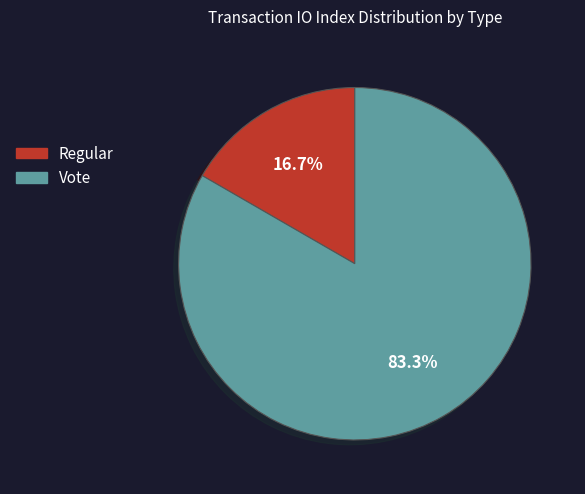

Between Vote and Regular, which is larger?

Vote